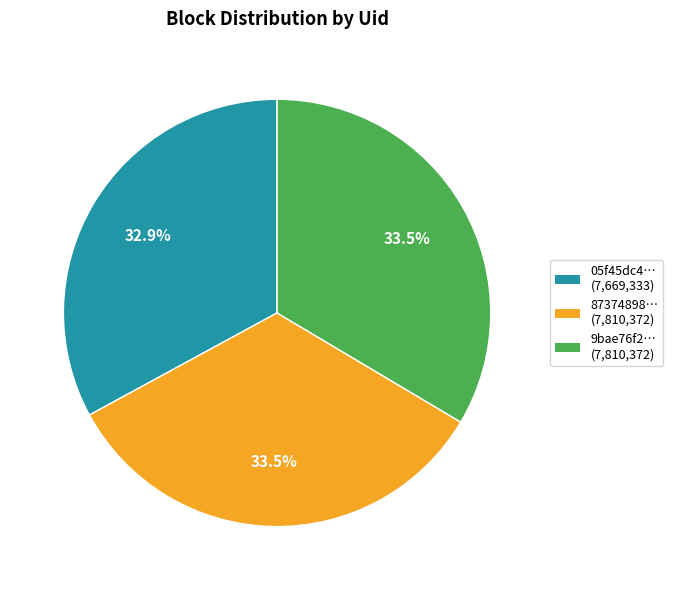

To the nearest percent, what is the average slice percentage?

33%